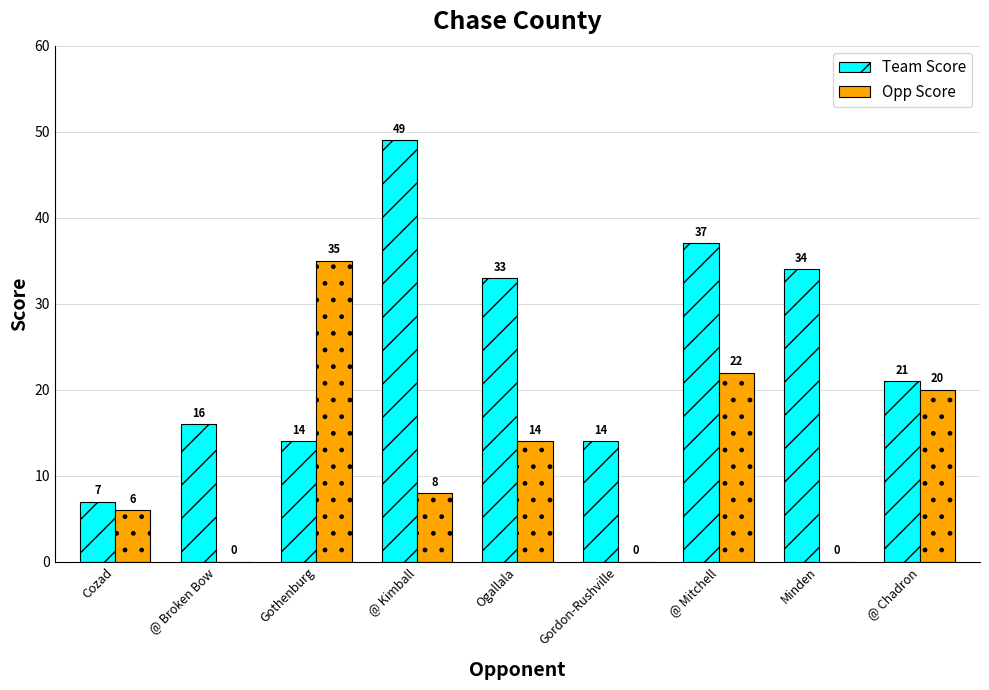

What is the spread (max minus min) of values at Ogallala?

19